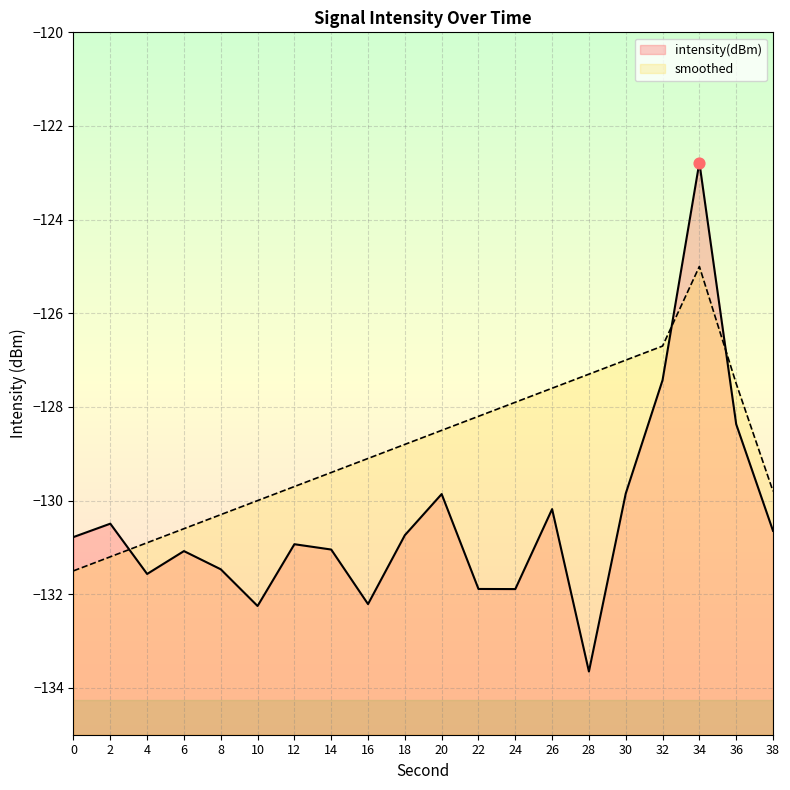

Is the value of smoothed at 18 greater than the value of intensity(dBm) at 32?

No